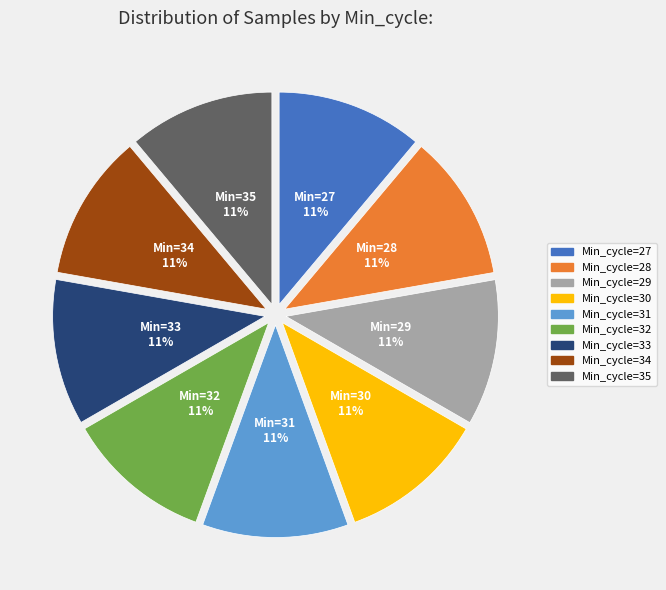

Is there any slice that represents more than half of the pie?

No